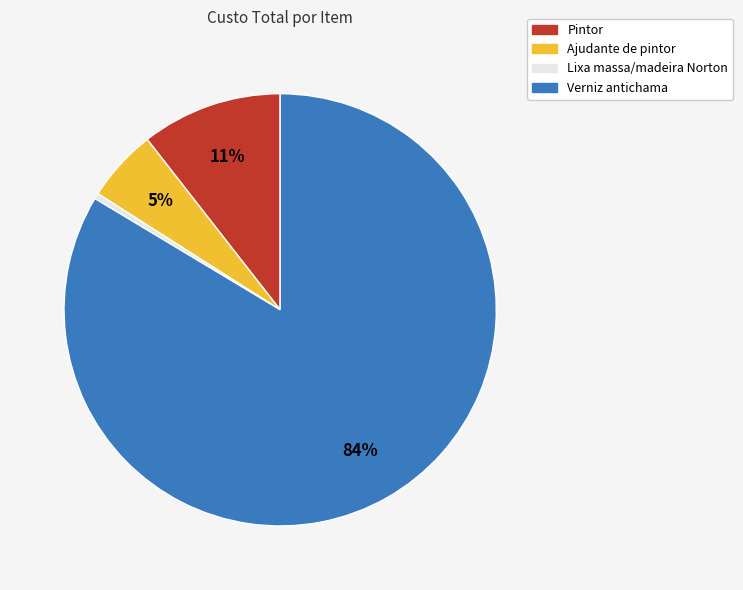

Rank the categories by value from highest to lowest.

Verniz antichama, Pintor, Ajudante de pintor, Lixa massa/madeira Norton